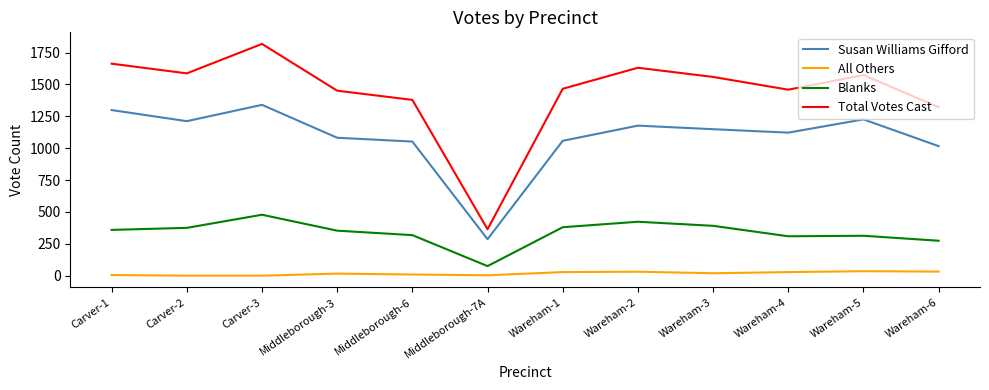

True or false: All Others and Total Votes Cast intersect in this chart.

False